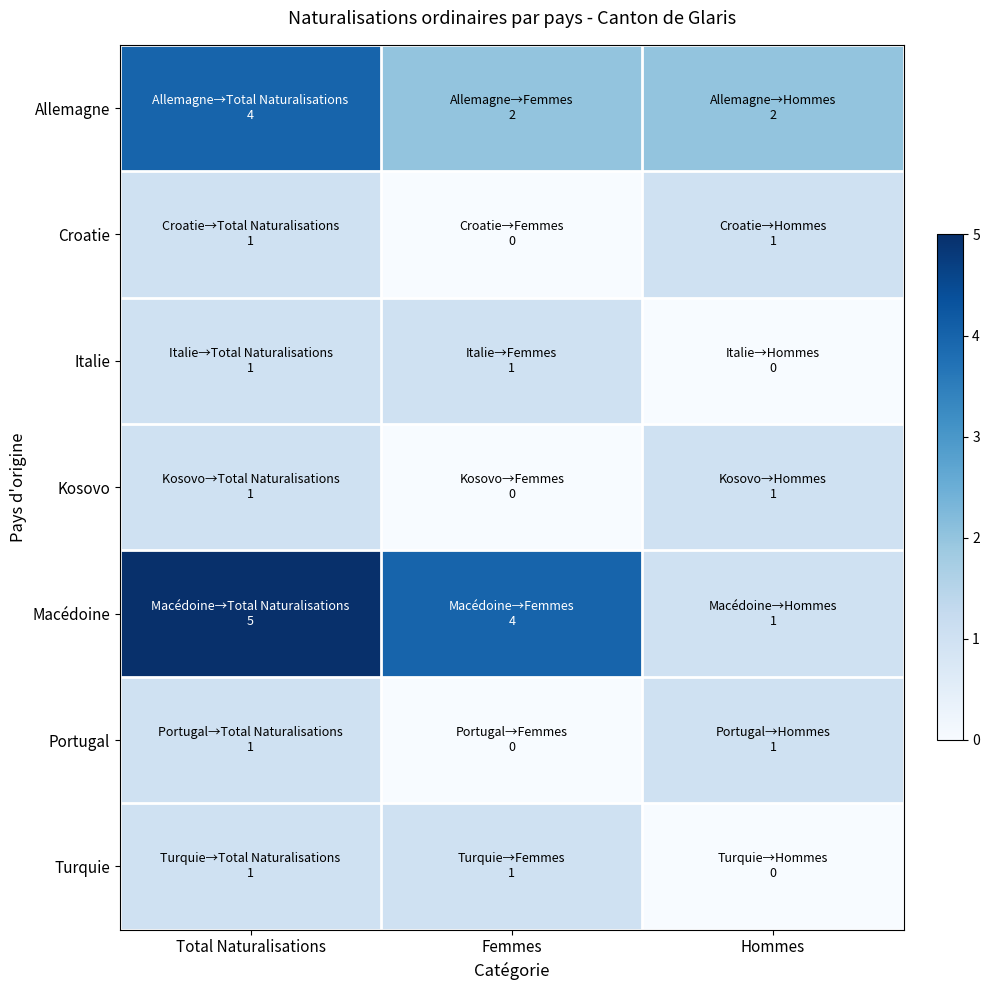

Which category has the highest value across all series?

Total Naturalisations